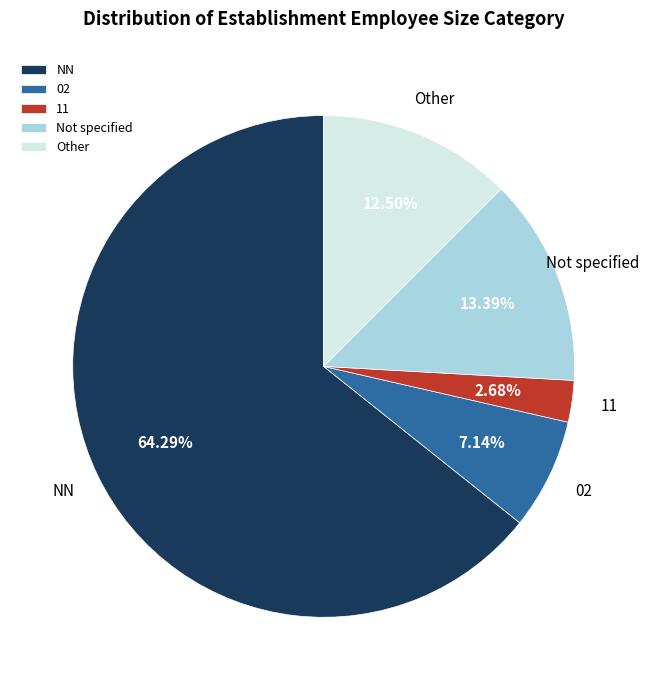

Is there a majority slice in this chart?

Yes